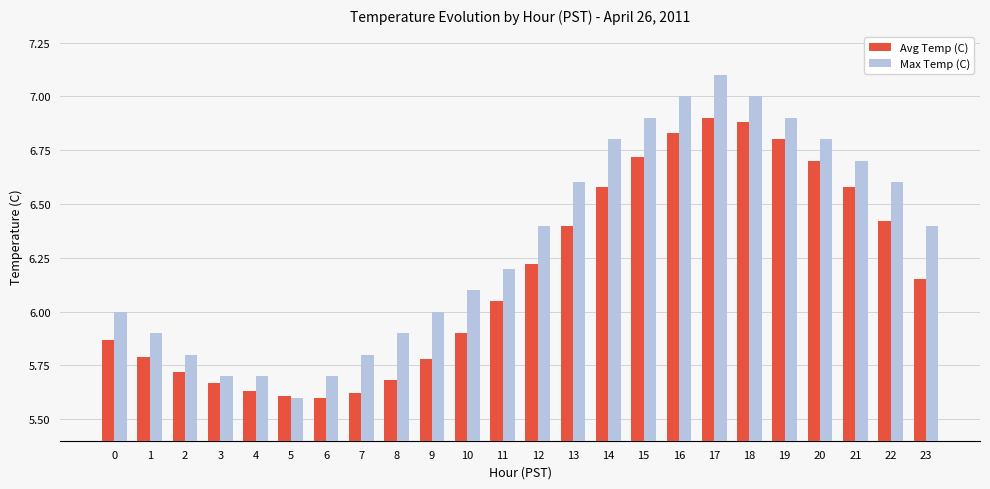

True or false: Avg Temp (C) has a value of 6.8 at 19.

True